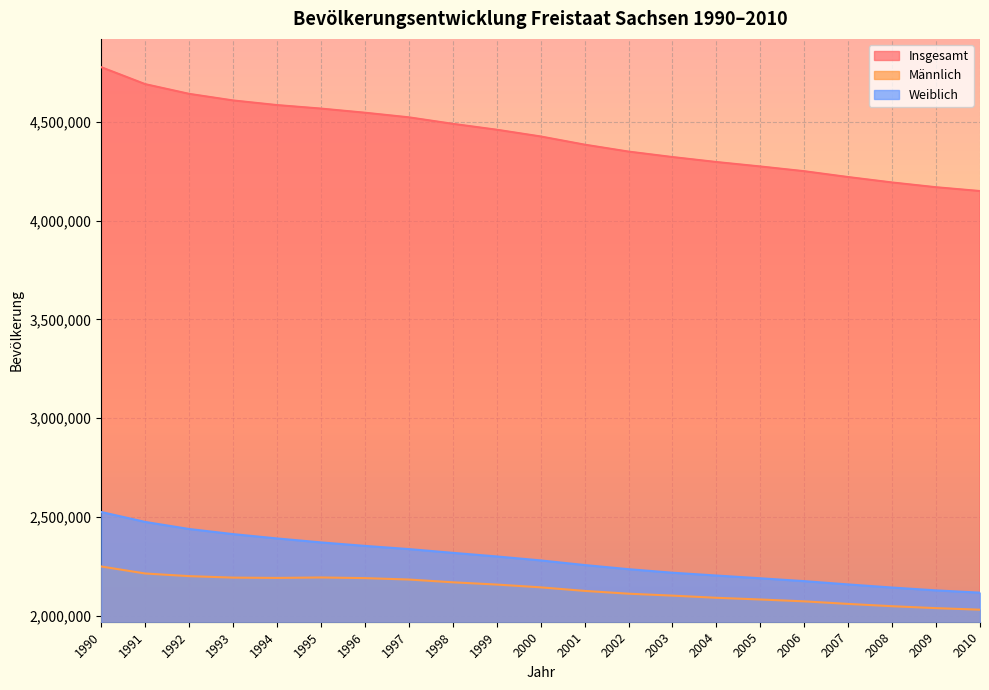

Which series has the widest spread of values?

Insgesamt